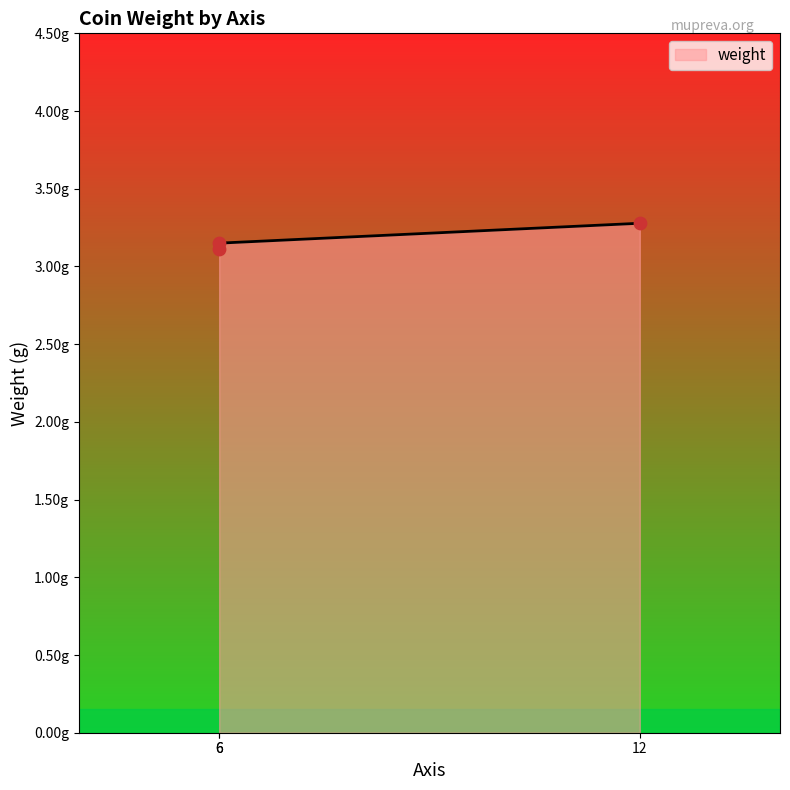

Between 12 and 6, which is larger?

12